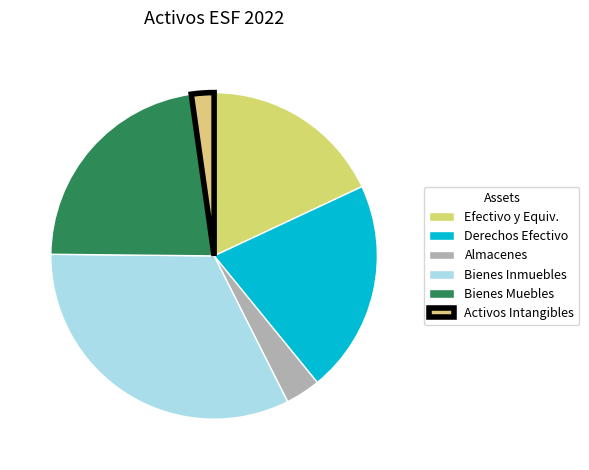

How many slices are in this pie chart?

6